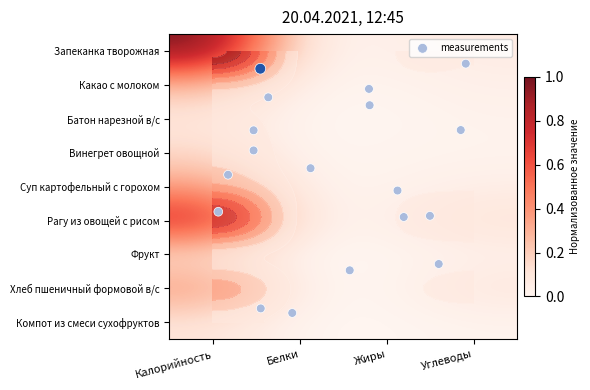

At how many categories does at least one series exceed 0?

4